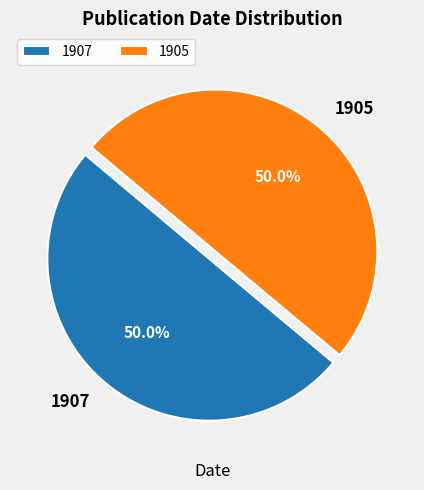

Approximately how many times larger is the value at 1907 compared to 1905?

1.0